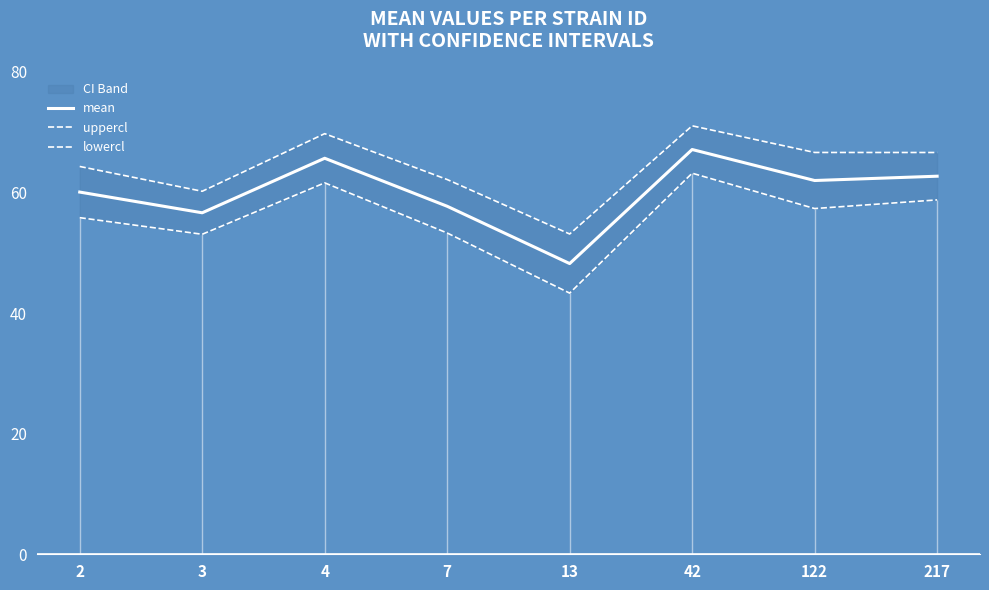

What is the value of the lowercl point at the 1st from the left?

55.8